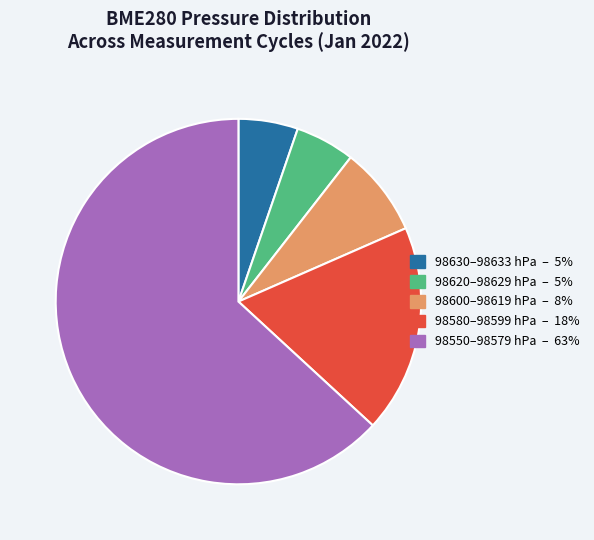

Is there a majority slice in this chart?

Yes